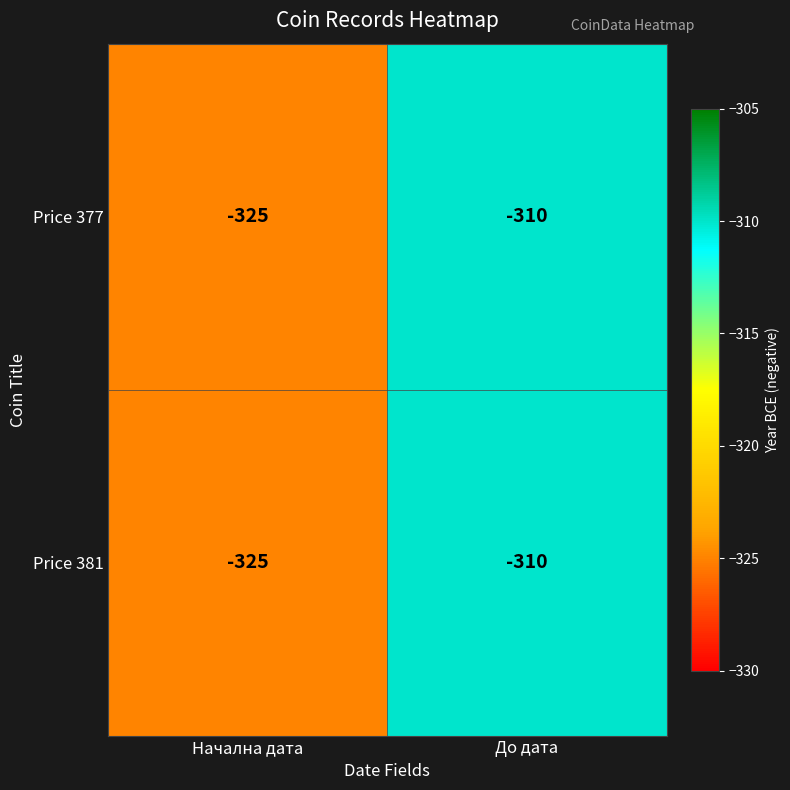

At which category is the sum across all series the highest?

До дата